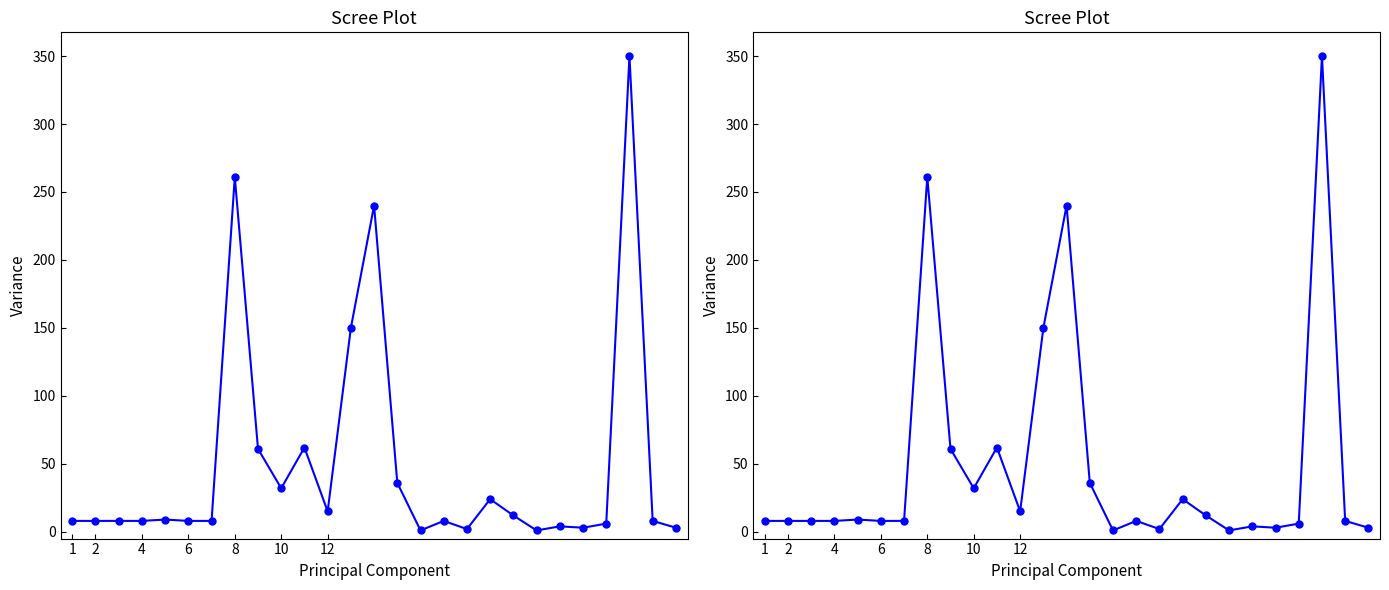

What is the value of the 26th point from the left?

8